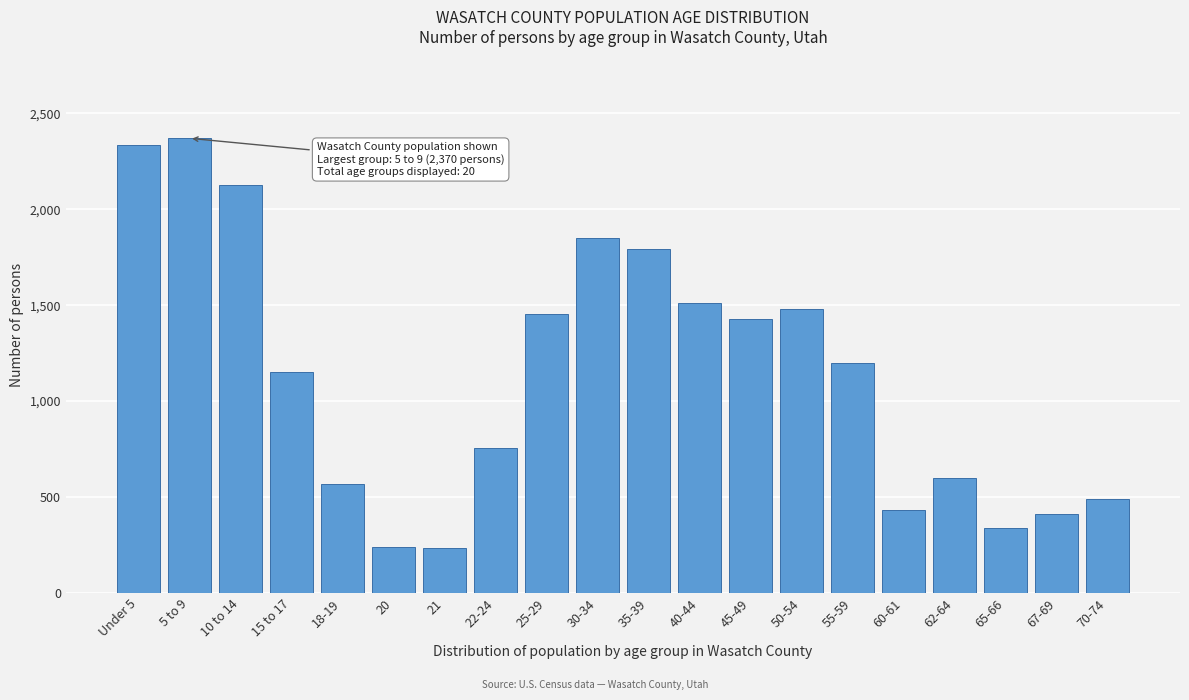

What is the smallest value displayed?

234